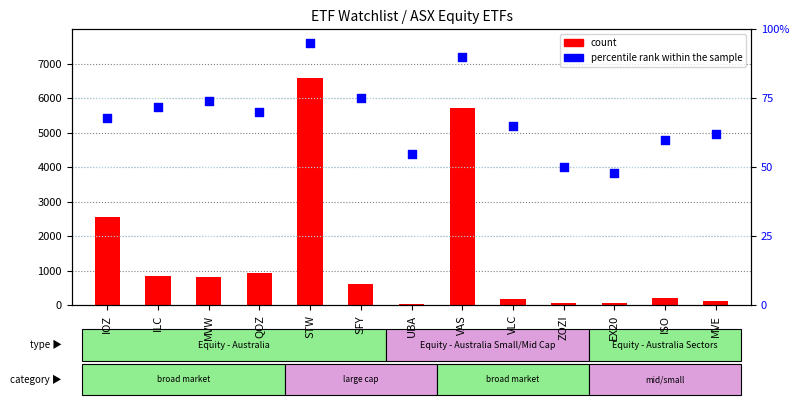

Which series has the largest total across all categories?

count